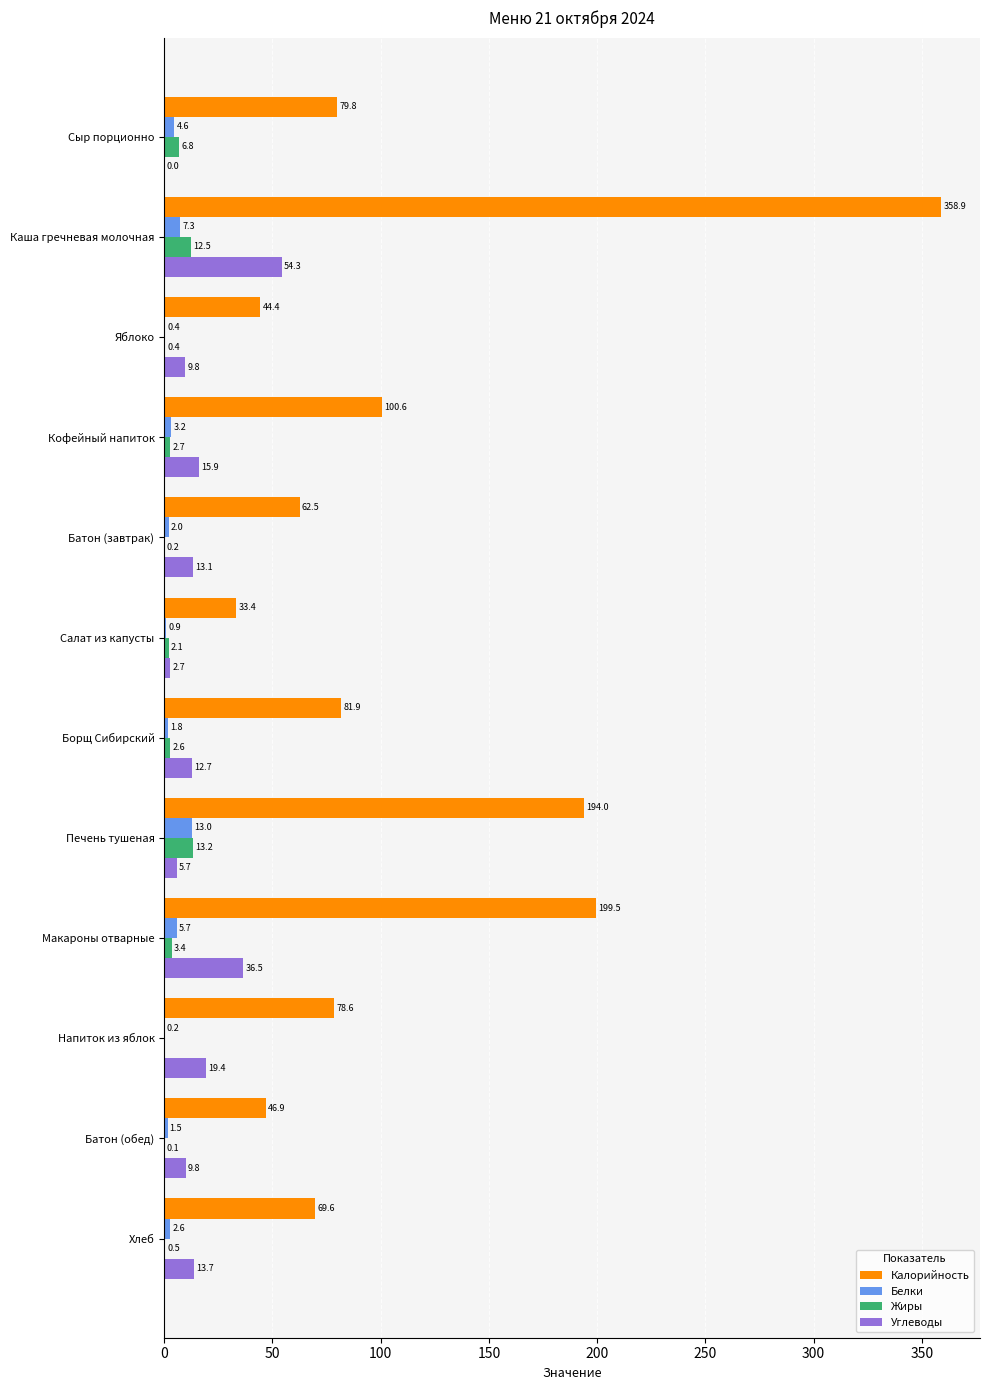

How many data points does each series have?

12